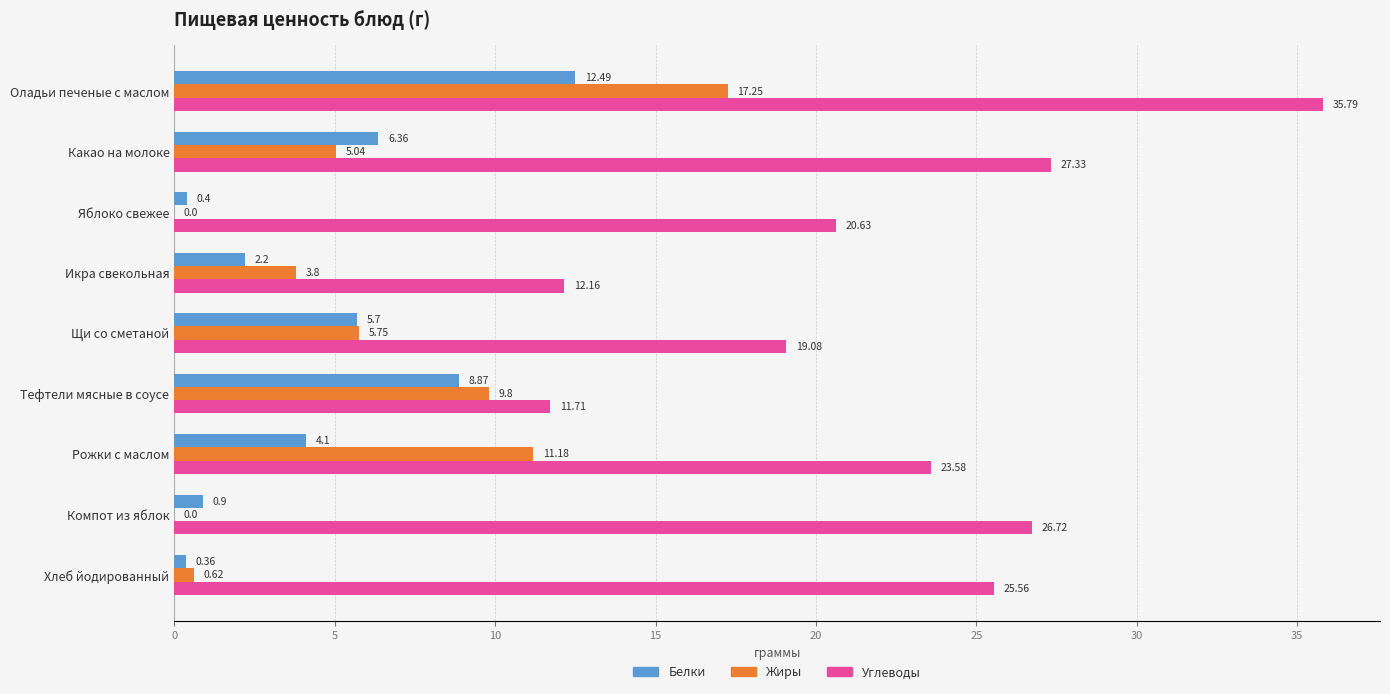

What is the sum of the Белки values at Компот из яблок and Оладьи печеные с маслом?

13.4